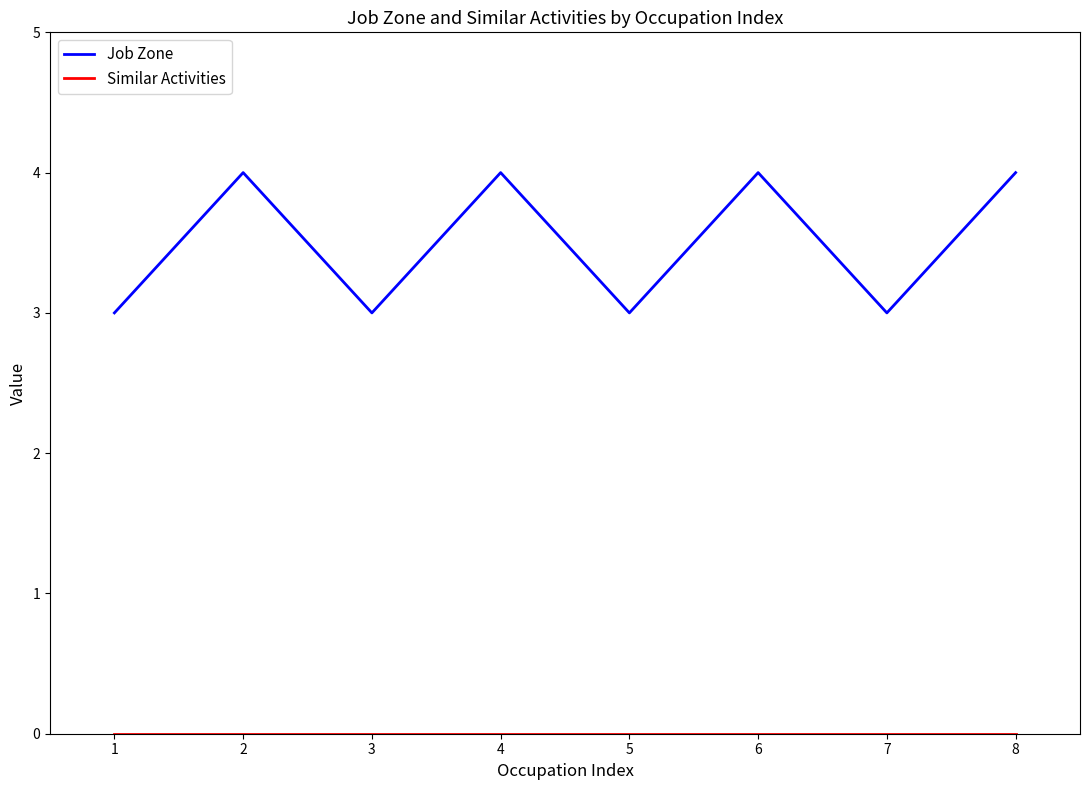

What is the difference between the maximum and second lowest values in the Job Zone series?

1